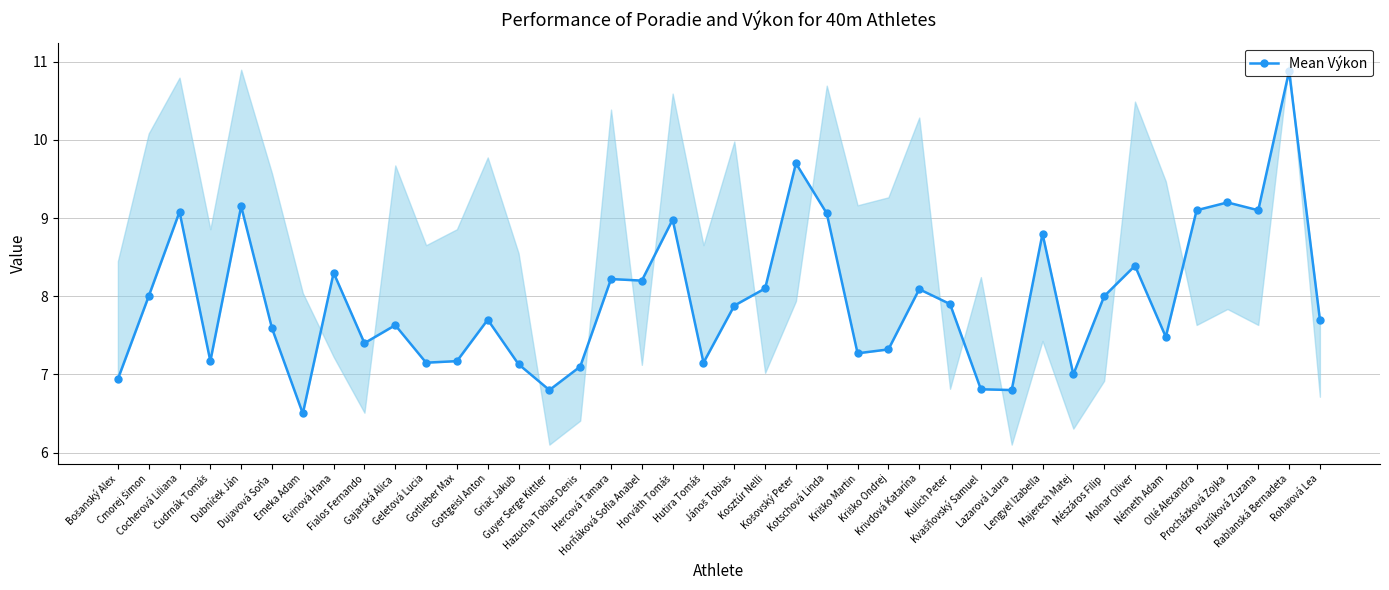

What is the difference between the second highest and minimum values?

3.2